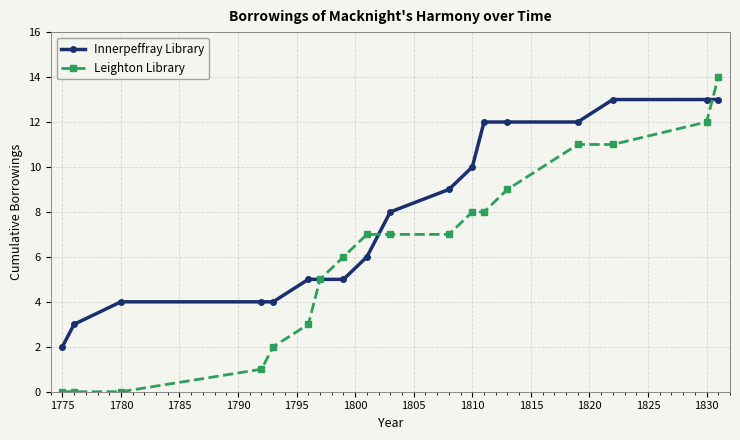

Which series has the largest total across all categories?

Innerpeffray Library